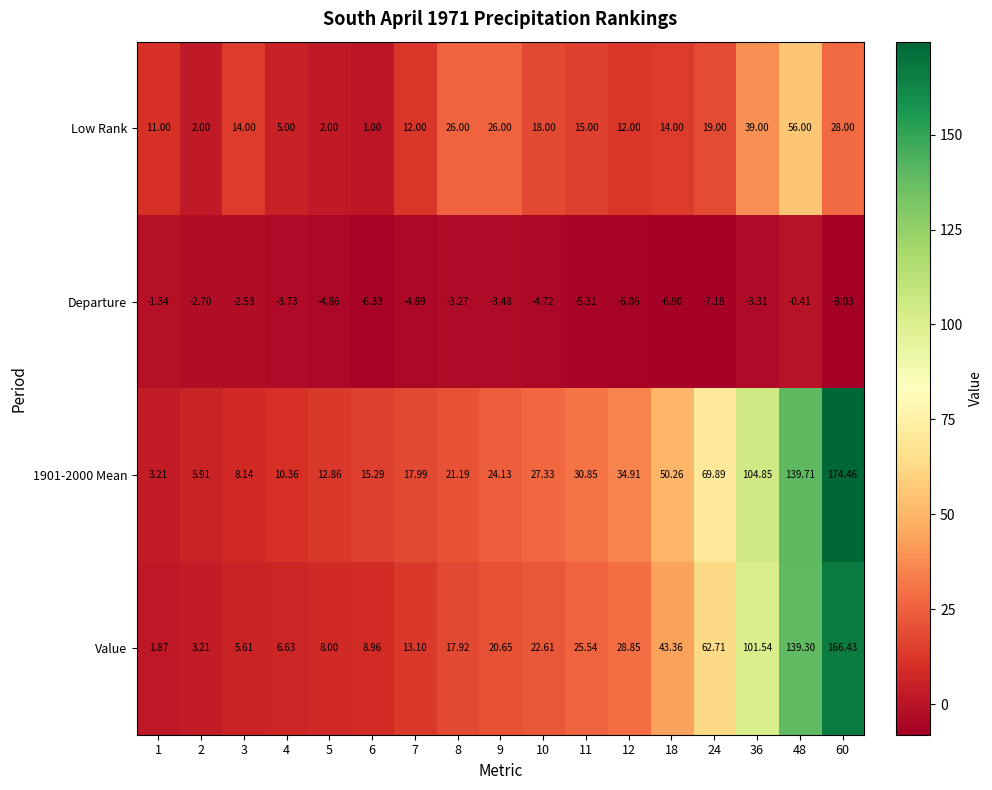

Which series has the largest total across all categories?

1901-2000 Mean